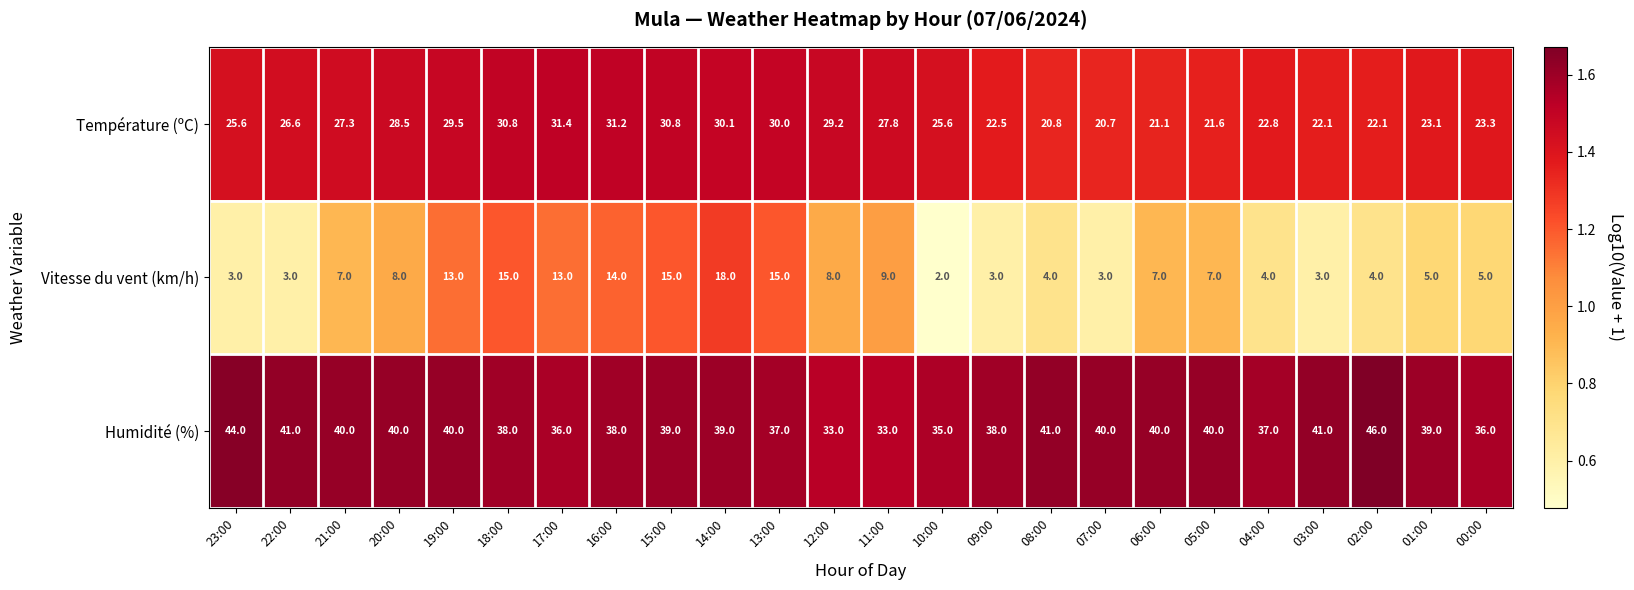

At which label does Humidité (%) first exceed 39?

23:00